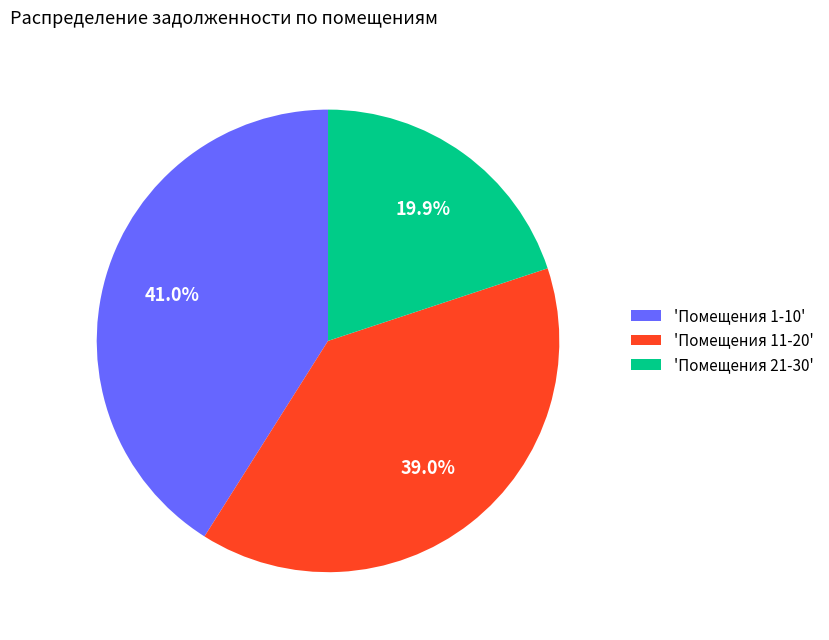

Which has a higher value, 'Помещения 21-30' or 'Помещения 11-20'?

'Помещения 11-20'